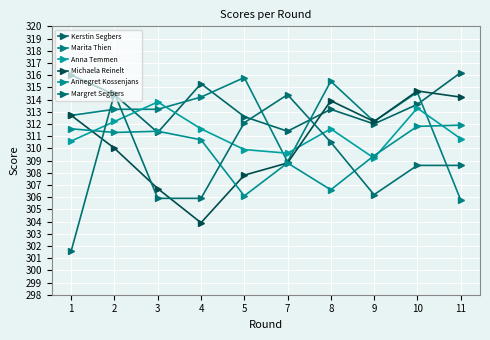

Reading left to right, what are all the values shown in this chart?

Kerstin Segbers: 316.0	314.4	311.3	315.3	312.6	311.4	313.2	312.0	313.6	316.2
Marita Thien: 312.7	313.2	313.2	314.2	315.8	308.9	315.5	312.2	314.6	305.8
Anna Temmen: 310.6	312.2	313.8	311.6	309.9	309.6	311.6	309.2	313.3	310.8
Michaela Reinelt: 312.7	310.0	306.7	303.9	307.8	308.8	313.9	312.2	314.7	314.2
Annegret Kossenjans: 311.6	311.3	311.4	310.7	306.1	308.8	306.6	309.4	311.8	311.9
Margret Segbers: 301.6	314.5	305.9	305.9	312.1	314.4	310.5	306.2	308.6	308.6